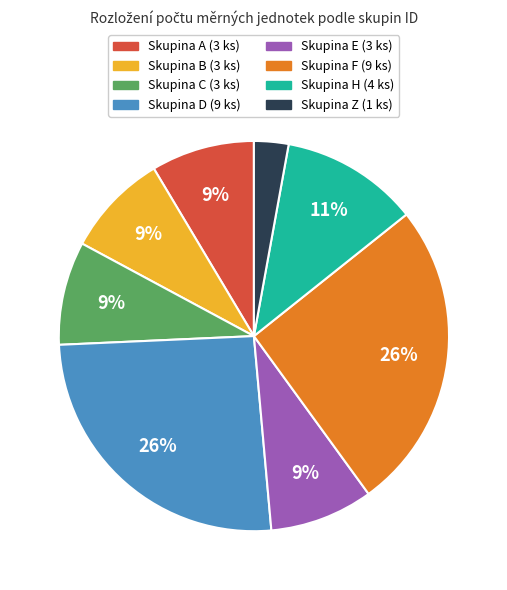

Does any single category account for the majority?

No